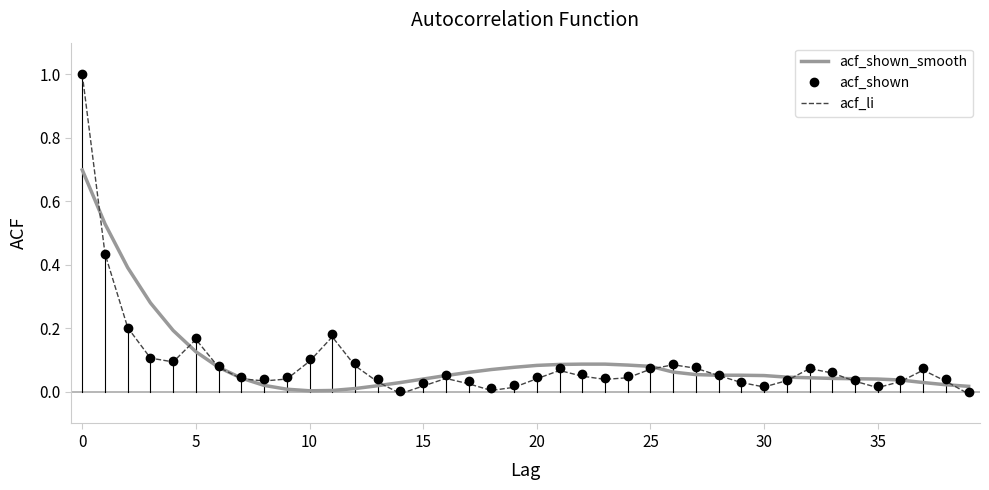

Which series has the largest range (max minus min)?

acf_li